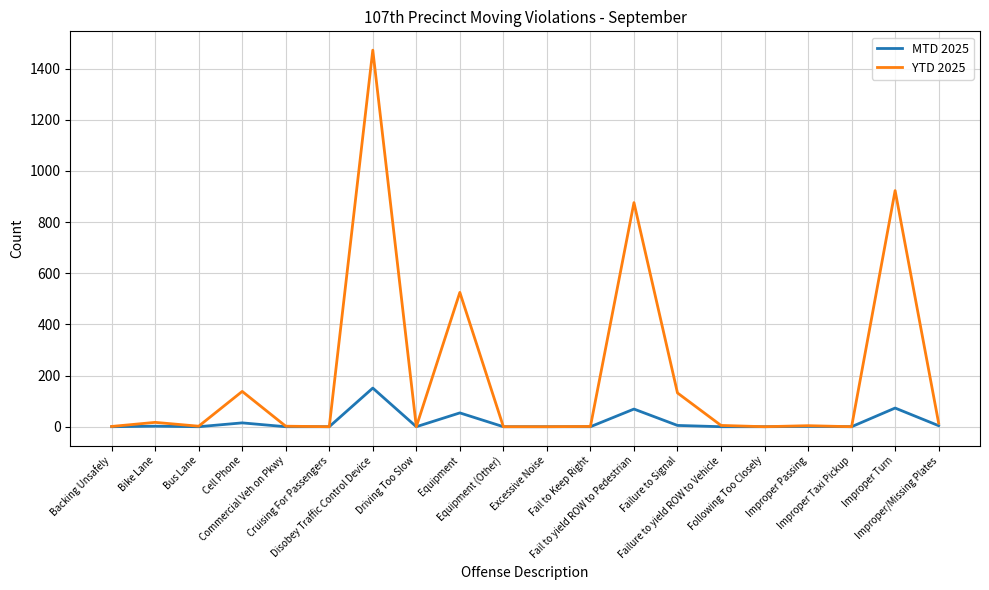

What is the highest value of the MTD 2025 series?

151